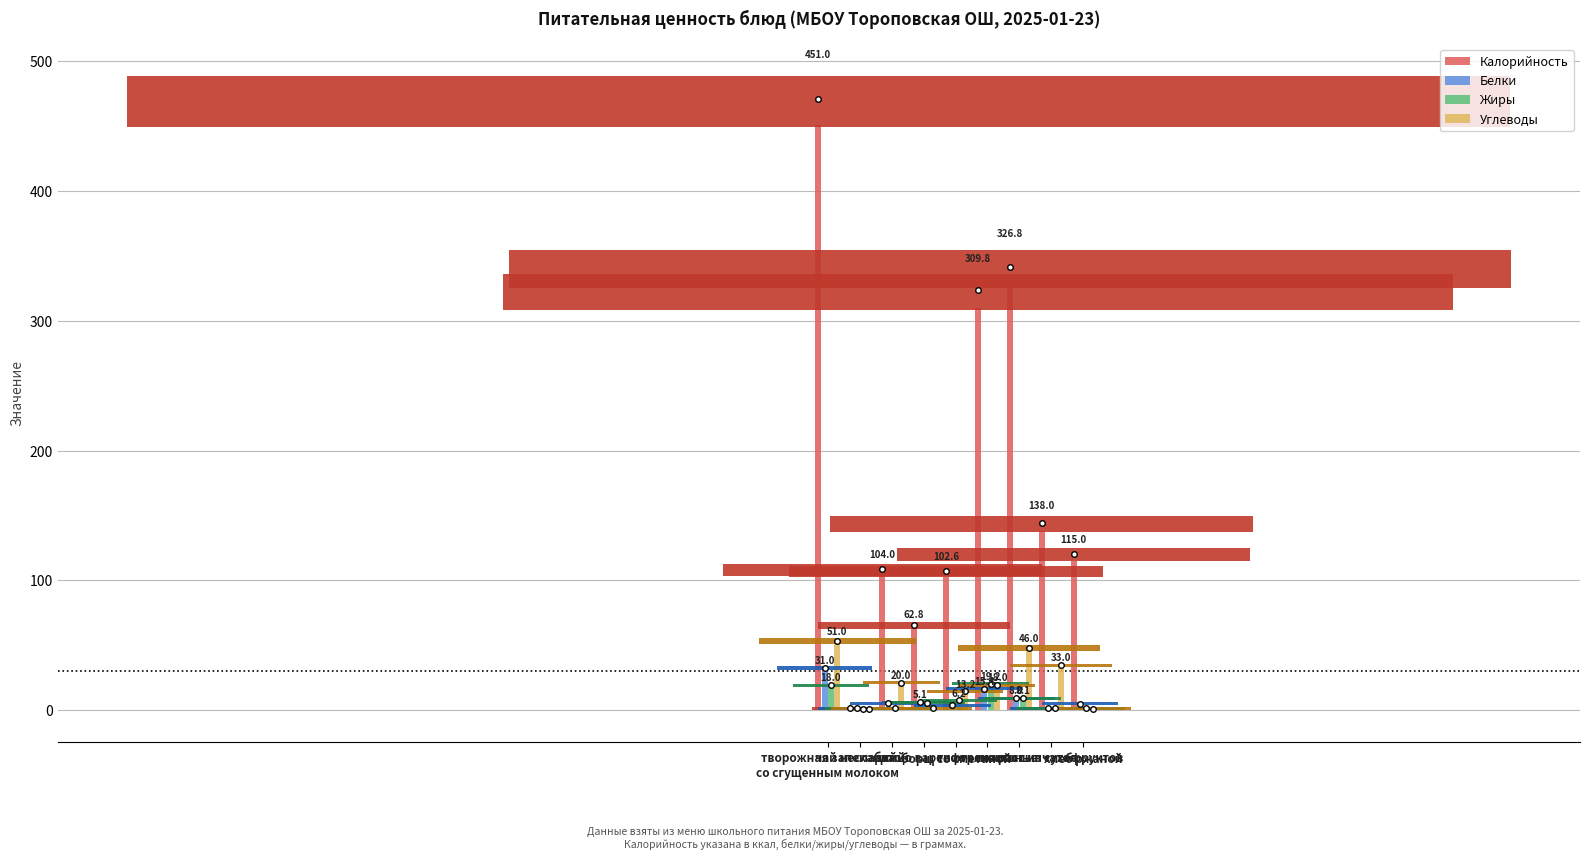

What is the sum of all Белки values?

70.1